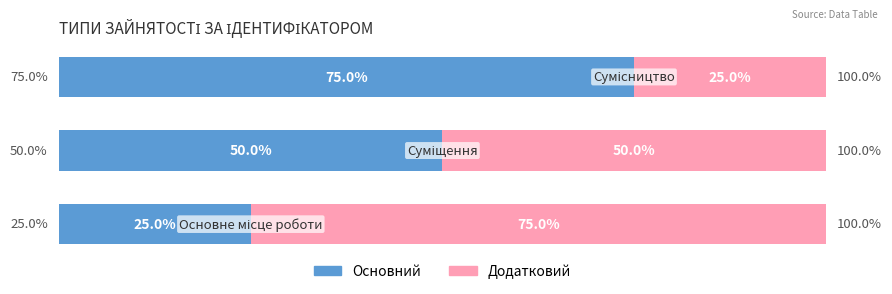

What are all the series names shown in the legend?

Основний, Додатковий